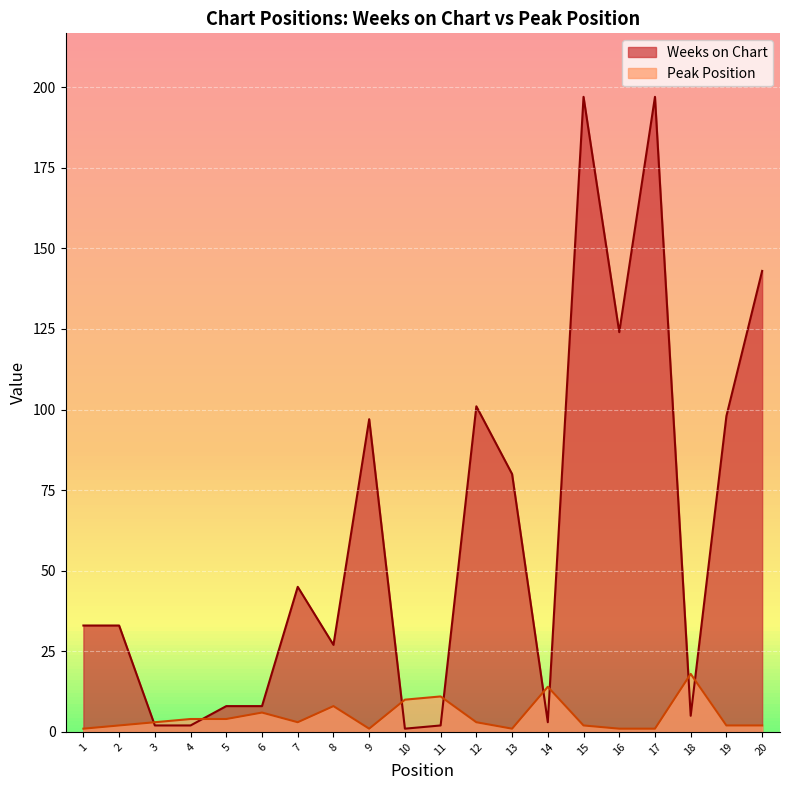

Which category has the highest value in the Peak Position series?

18